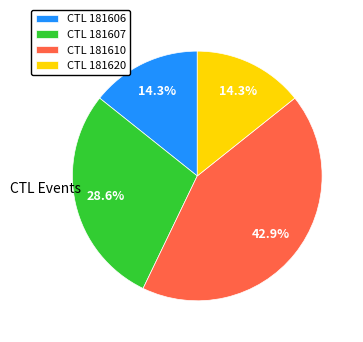

To the nearest percent, what is the average slice percentage?

25%